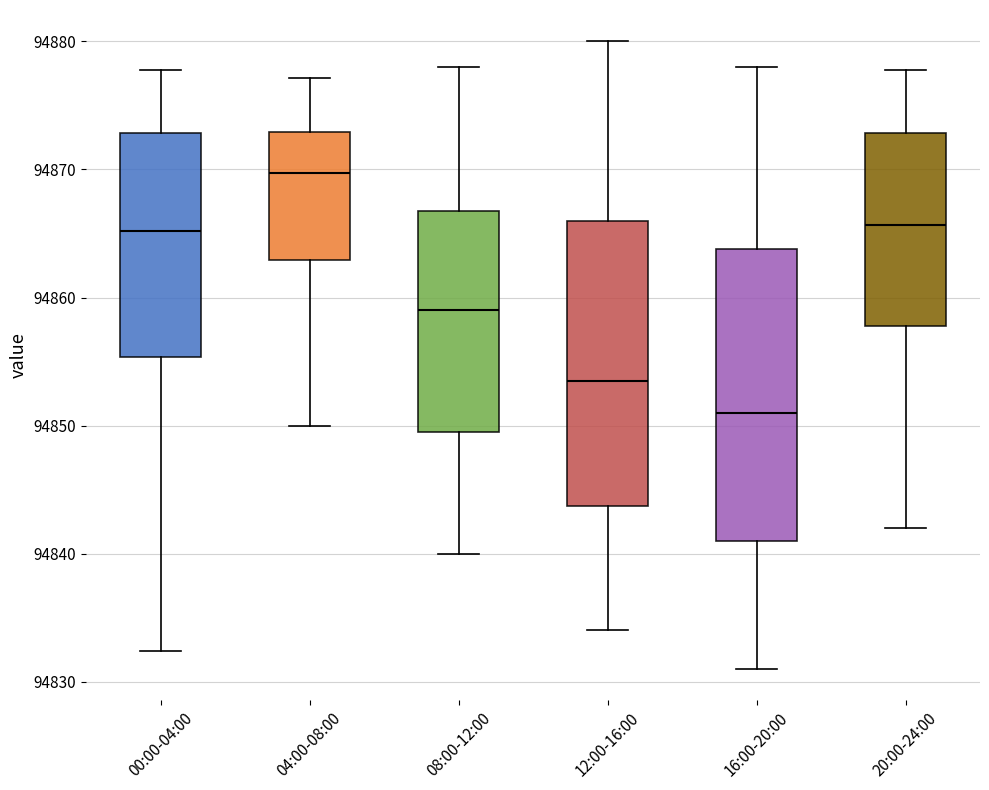

Reading left to right, transcribe this box plot: for each box, give where its median line is, the range the box spans, and where its two whiskers end, as read against the y-axis. The values are not printed on the chart, so give them approximately, as read against the axis.

00:00-04:00: median 94865, box 94855 to 94873, whiskers 94832 to 94878
04:00-08:00: median 94870, box 94863 to 94873, whiskers 94850 to 94877
08:00-12:00: median 94859, box 94850 to 94867, whiskers 94840 to 94878
12:00-16:00: median 94854, box 94844 to 94866, whiskers 94834 to 94880
16:00-20:00: median 94851, box 94841 to 94864, whiskers 94831 to 94878
20:00-24:00: median 94866, box 94858 to 94873, whiskers 94842 to 94878